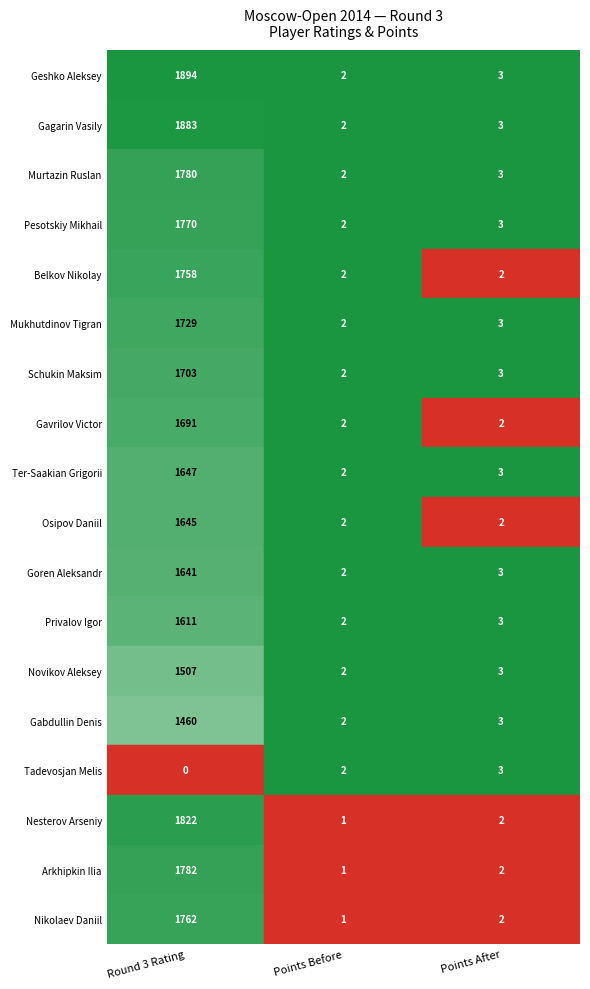

Reading left to right, list all the values displayed in this chart.

Geshko Aleksey: 1894	2	3
Gagarin Vasily: 1883	2	3
Murtazin Ruslan: 1780	2	3
Pesotskiy Mikhail: 1770	2	3
Belkov Nikolay: 1758	2	2
Mukhutdinov Tigran: 1729	2	3
Schukin Maksim: 1703	2	3
Gavrilov Victor: 1691	2	2
Ter-Saakian Grigorii: 1647	2	3
Osipov Daniil: 1645	2	2
Goren Aleksandr: 1641	2	3
Privalov Igor: 1611	2	3
Novikov Aleksey: 1507	2	3
Gabdullin Denis: 1460	2	3
Tadevosjan Melis: 0	2	3
Nesterov Arseniy: 1822	1	2
Arkhipkin Ilia: 1782	1	2
Nikolaev Daniil: 1762	1	2